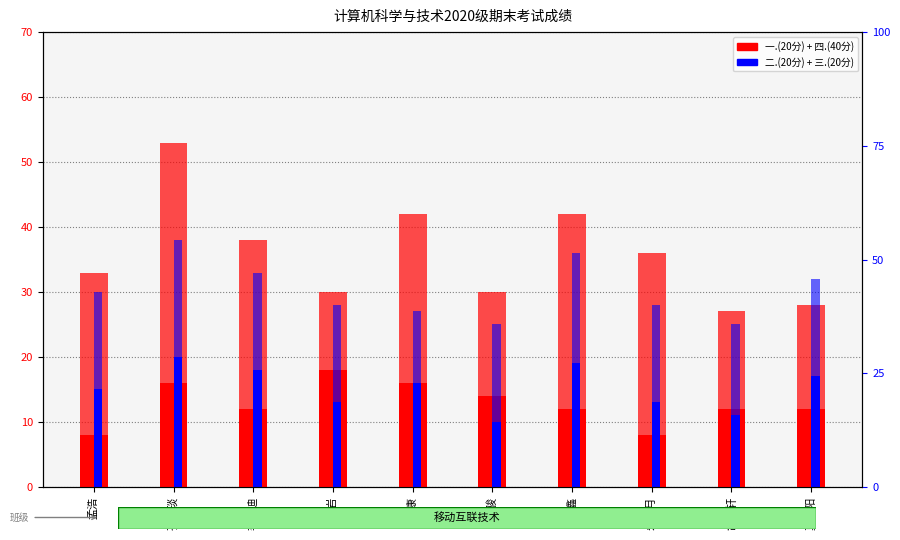

Which series has the widest spread of values?

四.(40分)